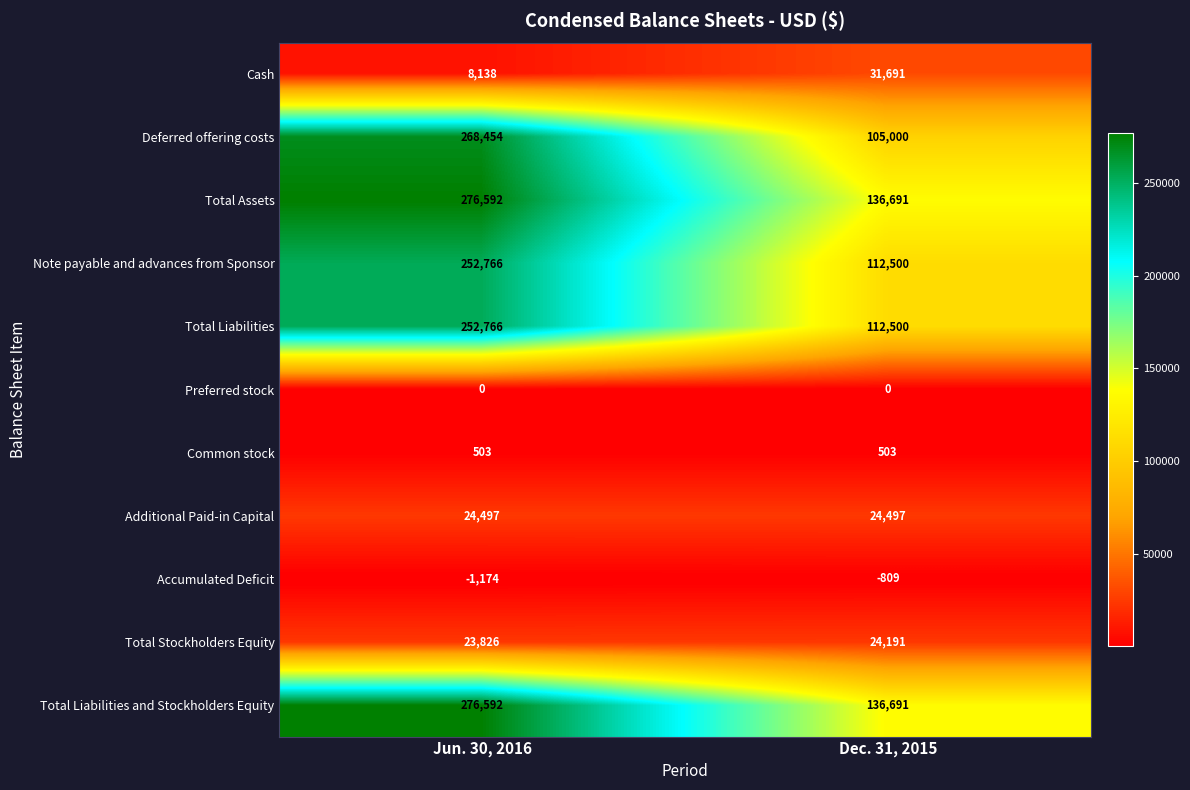

Which label corresponds to the largest value in the chart?

Jun. 30, 2016